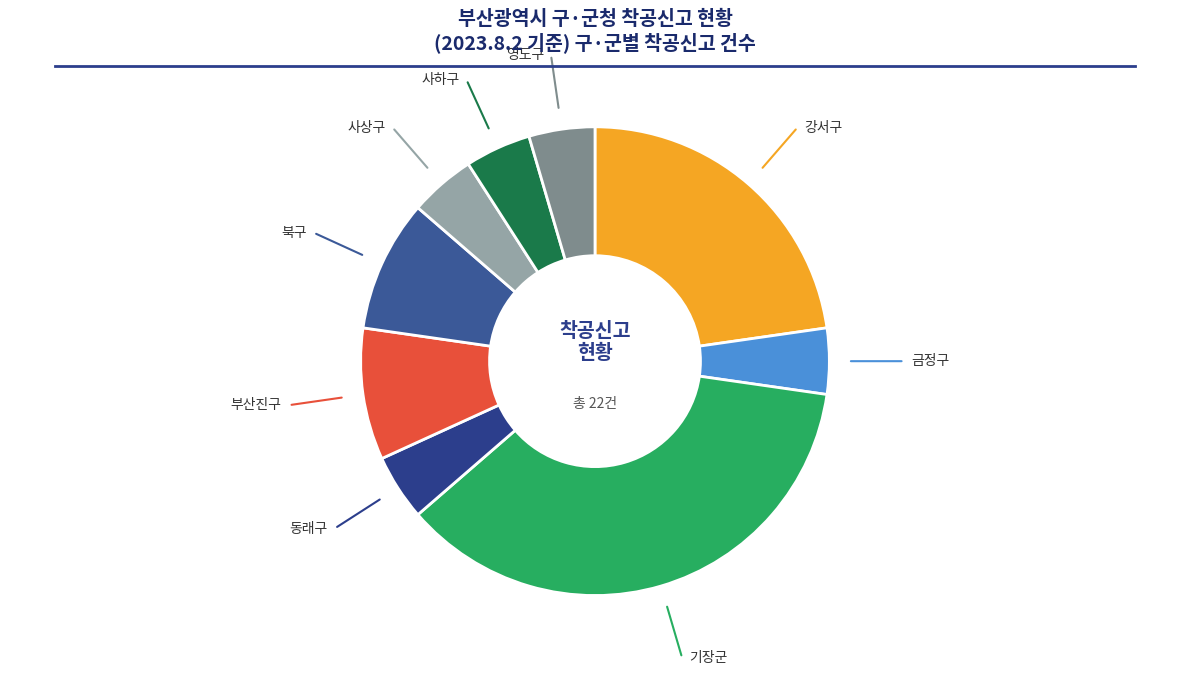

Count the number of slices in the pie.

9